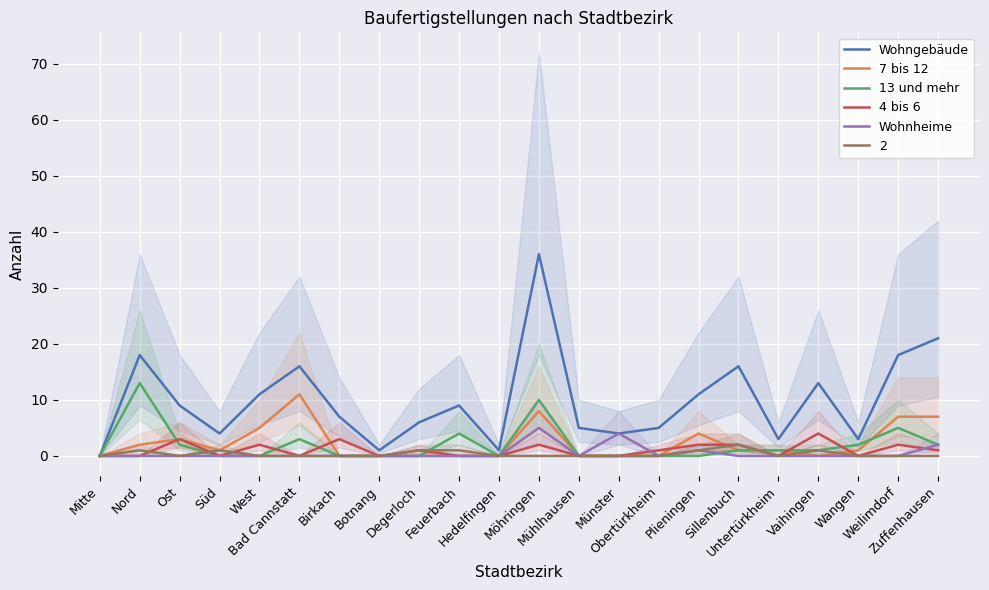

Reading left to right, what are all the values shown in this chart?

Wohngebäude: Mitte=0	Nord=18	Ost=9	Süd=4	West=11	Bad Cannstatt=16	Birkach=7	Botnang=1	Degerloch=6	Feuerbach=9	Hedelfingen=1	Möhringen=36	Mühlhausen=5	Münster=4	Obertürkheim=5	Plieningen=11	Sillenbuch=16	Untertürkheim=3	Vaihingen=13	Wangen=3	Weilimdorf=18	Zuffenhausen=21
7 bis 12: Mitte=0	Nord=2	Ost=3	Süd=1	West=5	Bad Cannstatt=11	Birkach=0	Botnang=0	Degerloch=0	Feuerbach=0	Hedelfingen=0	Möhringen=8	Mühlhausen=0	Münster=0	Obertürkheim=0	Plieningen=4	Sillenbuch=1	Untertürkheim=1	Vaihingen=0	Wangen=1	Weilimdorf=7	Zuffenhausen=7
13 und mehr: Mitte=0	Nord=13	Ost=2	Süd=0	West=0	Bad Cannstatt=3	Birkach=0	Botnang=0	Degerloch=0	Feuerbach=4	Hedelfingen=0	Möhringen=10	Mühlhausen=0	Münster=0	Obertürkheim=0	Plieningen=0	Sillenbuch=1	Untertürkheim=1	Vaihingen=1	Wangen=2	Weilimdorf=5	Zuffenhausen=2
4 bis 6: Mitte=0	Nord=0	Ost=3	Süd=0	West=2	Bad Cannstatt=0	Birkach=3	Botnang=0	Degerloch=1	Feuerbach=0	Hedelfingen=0	Möhringen=2	Mühlhausen=0	Münster=0	Obertürkheim=1	Plieningen=2	Sillenbuch=2	Untertürkheim=0	Vaihingen=4	Wangen=0	Weilimdorf=2	Zuffenhausen=1
Wohnheime: Mitte=0	Nord=0	Ost=0	Süd=0	West=0	Bad Cannstatt=0	Birkach=0	Botnang=0	Degerloch=0	Feuerbach=0	Hedelfingen=0	Möhringen=5	Mühlhausen=0	Münster=4	Obertürkheim=0	Plieningen=1	Sillenbuch=0	Untertürkheim=0	Vaihingen=0	Wangen=0	Weilimdorf=0	Zuffenhausen=2